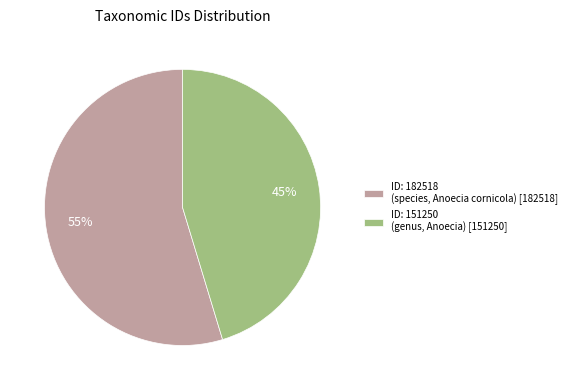

How many segments does this pie chart have?

2